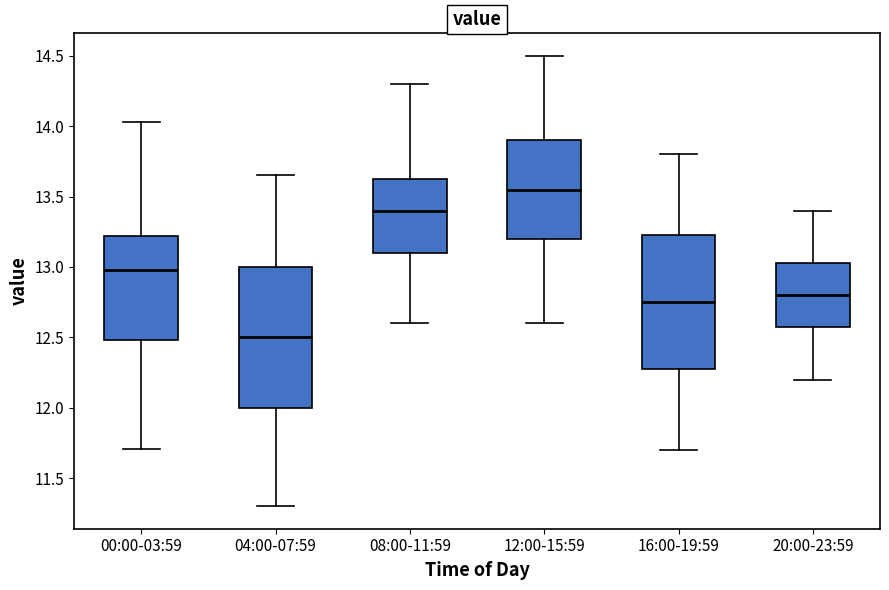

Which box's median line is the lowest?

04:00-07:59